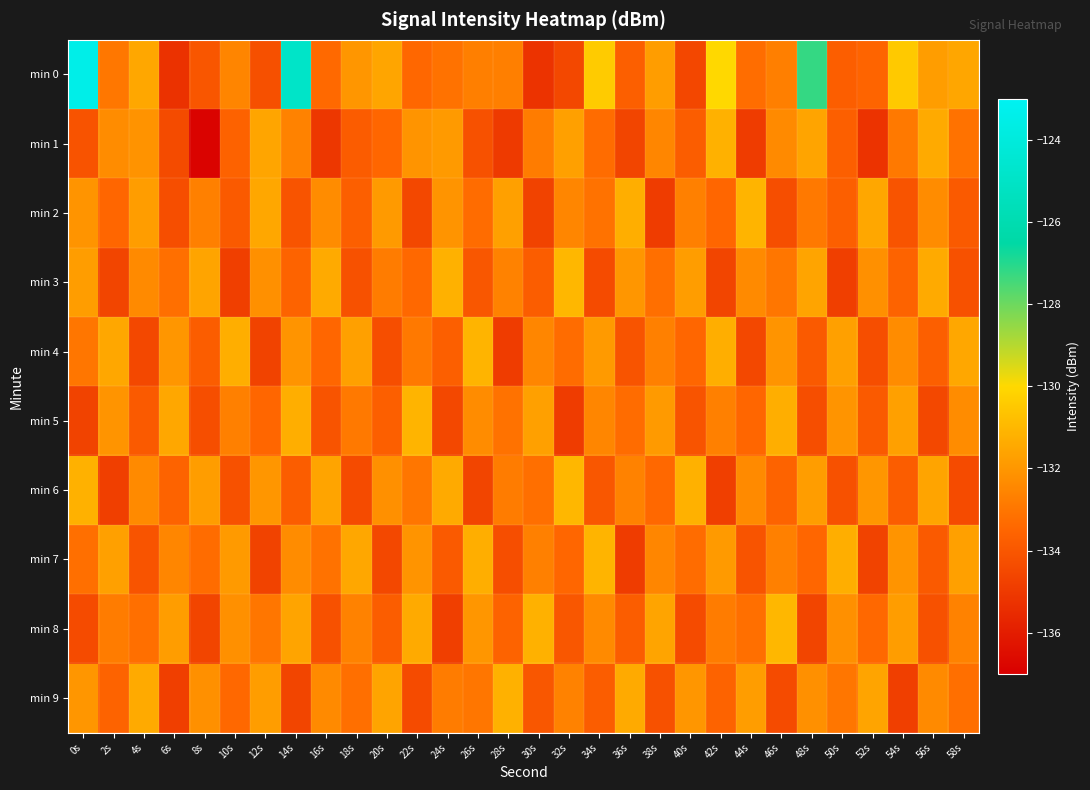

Reading left to right, what are all the values shown in this chart?

min 0: 0s=-123.5	2s=-133.0	4s=-131.5	6s=-135.3	8s=-134.0	10s=-132.5	12s=-134.2	14s=-124.9	16s=-133.4	18s=-132.0	20s=-131.6	22s=-133.5	24s=-133.1	26s=-132.7	28s=-132.7	30s=-135.2	32s=-134.5	34s=-130.4	36s=-133.7	38s=-131.8	40s=-134.5	42s=-130.0	44s=-133.3	46s=-132.7	48s=-127.2	50s=-133.7	52s=-133.5	54s=-130.5	56s=-131.8	58s=-131.5
min 1: 0s=-134.1	2s=-132.3	4s=-132.1	6s=-134.4	8s=-136.8	10s=-133.6	12s=-131.6	14s=-132.6	16s=-135.1	18s=-133.8	20s=-133.5	22s=-132.1	24s=-131.9	26s=-134.2	28s=-135.0	30s=-132.8	32s=-131.7	34s=-133.3	36s=-134.6	38s=-132.5	40s=-133.8	42s=-131.2	44s=-134.9	46s=-132.4	48s=-131.6	50s=-133.7	52s=-135.2	54s=-132.9	56s=-131.4	58s=-133.1
min 2: 0s=-132.1	2s=-133.5	4s=-131.8	6s=-134.3	8s=-132.7	10s=-133.9	12s=-131.5	14s=-134.1	16s=-132.3	18s=-133.7	20s=-131.9	22s=-134.5	24s=-132.1	26s=-133.3	28s=-131.7	30s=-134.7	32s=-132.5	34s=-133.1	36s=-131.3	38s=-134.9	40s=-132.7	42s=-133.5	44s=-131.1	46s=-134.3	48s=-132.9	50s=-133.7	52s=-131.5	54s=-134.1	56s=-132.3	58s=-133.9
min 3: 0s=-131.8	2s=-134.6	4s=-132.4	6s=-133.2	8s=-131.6	10s=-134.8	12s=-132.2	14s=-133.6	16s=-131.4	18s=-134.2	20s=-132.8	22s=-133.4	24s=-131.2	26s=-134.0	28s=-132.6	30s=-133.8	32s=-131.0	34s=-134.4	36s=-132.0	38s=-133.2	40s=-131.8	42s=-134.6	44s=-132.4	46s=-133.0	48s=-131.6	50s=-134.8	52s=-132.2	54s=-133.6	56s=-131.4	58s=-134.2
min 4: 0s=-133.0	2s=-131.5	4s=-134.5	6s=-132.0	8s=-133.8	10s=-131.3	12s=-134.7	14s=-132.1	16s=-133.5	18s=-131.7	20s=-134.3	22s=-132.9	24s=-133.7	26s=-131.1	28s=-134.9	30s=-132.5	32s=-133.3	34s=-131.9	36s=-134.1	38s=-132.7	40s=-133.5	42s=-131.3	44s=-134.5	46s=-132.1	48s=-133.9	50s=-131.7	52s=-134.3	54s=-132.3	56s=-133.7	58s=-131.5
min 5: 0s=-134.7	2s=-132.1	4s=-133.9	6s=-131.5	8s=-134.3	10s=-132.7	12s=-133.5	14s=-131.3	16s=-134.1	18s=-132.9	20s=-133.7	22s=-131.1	24s=-134.5	26s=-132.3	28s=-133.1	30s=-131.7	32s=-134.9	34s=-132.5	36s=-133.3	38s=-131.9	40s=-134.1	42s=-132.7	44s=-133.5	46s=-131.3	48s=-134.3	50s=-132.1	52s=-133.9	54s=-131.7	56s=-134.5	58s=-132.3
min 6: 0s=-131.2	2s=-134.8	4s=-132.4	6s=-133.6	8s=-131.8	10s=-134.2	12s=-132.0	14s=-133.8	16s=-131.6	18s=-134.4	20s=-132.2	22s=-133.0	24s=-131.4	26s=-134.6	28s=-132.8	30s=-133.2	32s=-131.0	34s=-134.0	36s=-132.6	38s=-133.4	40s=-131.2	42s=-134.8	44s=-132.4	46s=-133.6	48s=-131.8	50s=-134.2	52s=-132.0	54s=-133.8	56s=-131.6	58s=-134.4
min 7: 0s=-133.2	2s=-131.7	4s=-134.1	6s=-132.5	8s=-133.3	10s=-131.9	12s=-134.7	14s=-132.3	16s=-133.1	18s=-131.5	20s=-134.5	22s=-132.1	24s=-133.9	26s=-131.3	28s=-134.3	30s=-132.7	32s=-133.5	34s=-131.1	36s=-134.9	38s=-132.5	40s=-133.3	42s=-131.9	44s=-134.1	46s=-132.7	48s=-133.5	50s=-131.3	52s=-134.7	54s=-132.1	56s=-133.9	58s=-131.7
min 8: 0s=-134.4	2s=-132.8	4s=-133.2	6s=-131.8	8s=-134.6	10s=-132.2	12s=-133.0	14s=-131.6	16s=-134.2	18s=-132.6	20s=-133.8	22s=-131.4	24s=-134.8	26s=-132.0	28s=-133.6	30s=-131.2	32s=-134.0	34s=-132.4	36s=-133.8	38s=-131.6	40s=-134.4	42s=-132.8	44s=-133.2	46s=-131.0	48s=-134.6	50s=-132.2	52s=-133.4	54s=-131.8	56s=-134.2	58s=-132.6
min 9: 0s=-132.0	2s=-133.6	4s=-131.4	6s=-134.8	8s=-132.2	10s=-133.4	12s=-131.8	14s=-134.6	16s=-132.4	18s=-133.2	20s=-131.6	22s=-134.4	24s=-132.8	26s=-133.0	28s=-131.2	30s=-134.0	32s=-132.6	34s=-133.8	36s=-131.4	38s=-134.2	40s=-132.0	42s=-133.6	44s=-131.8	46s=-134.4	48s=-132.2	50s=-133.0	52s=-131.6	54s=-134.8	56s=-132.4	58s=-133.2